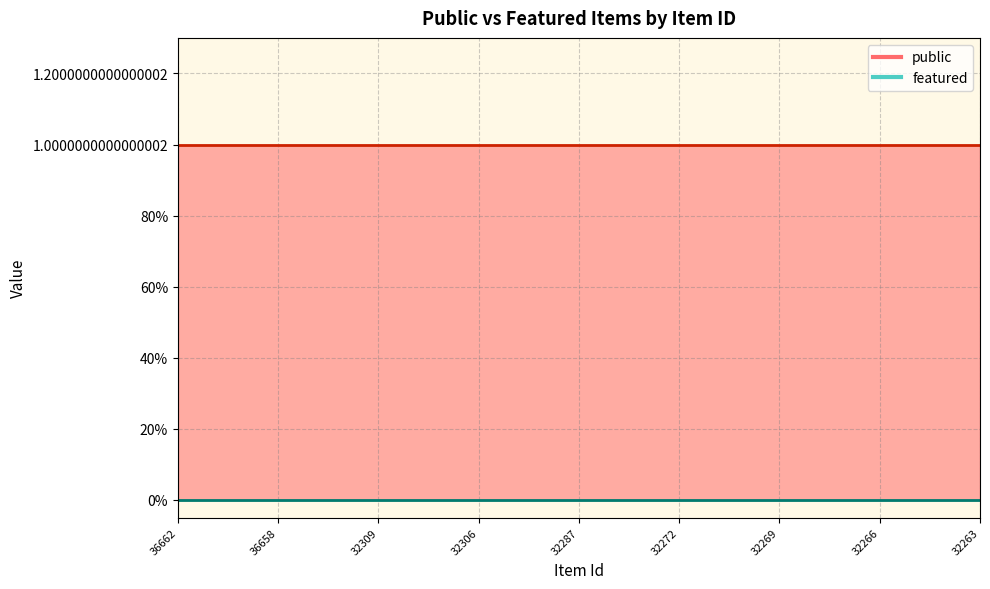

Which category has the lowest value in the public series?

36662